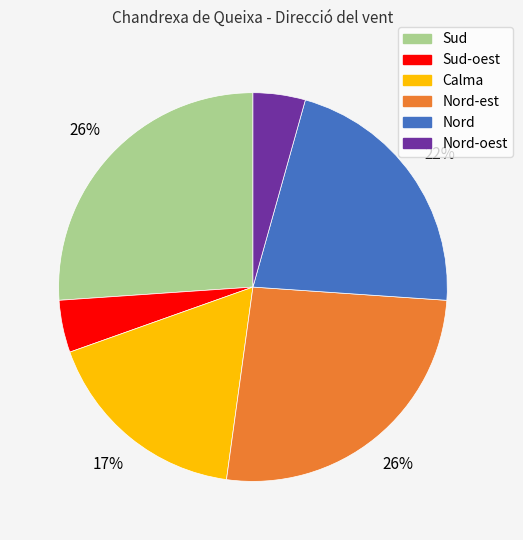

How many slices are in this pie chart?

6